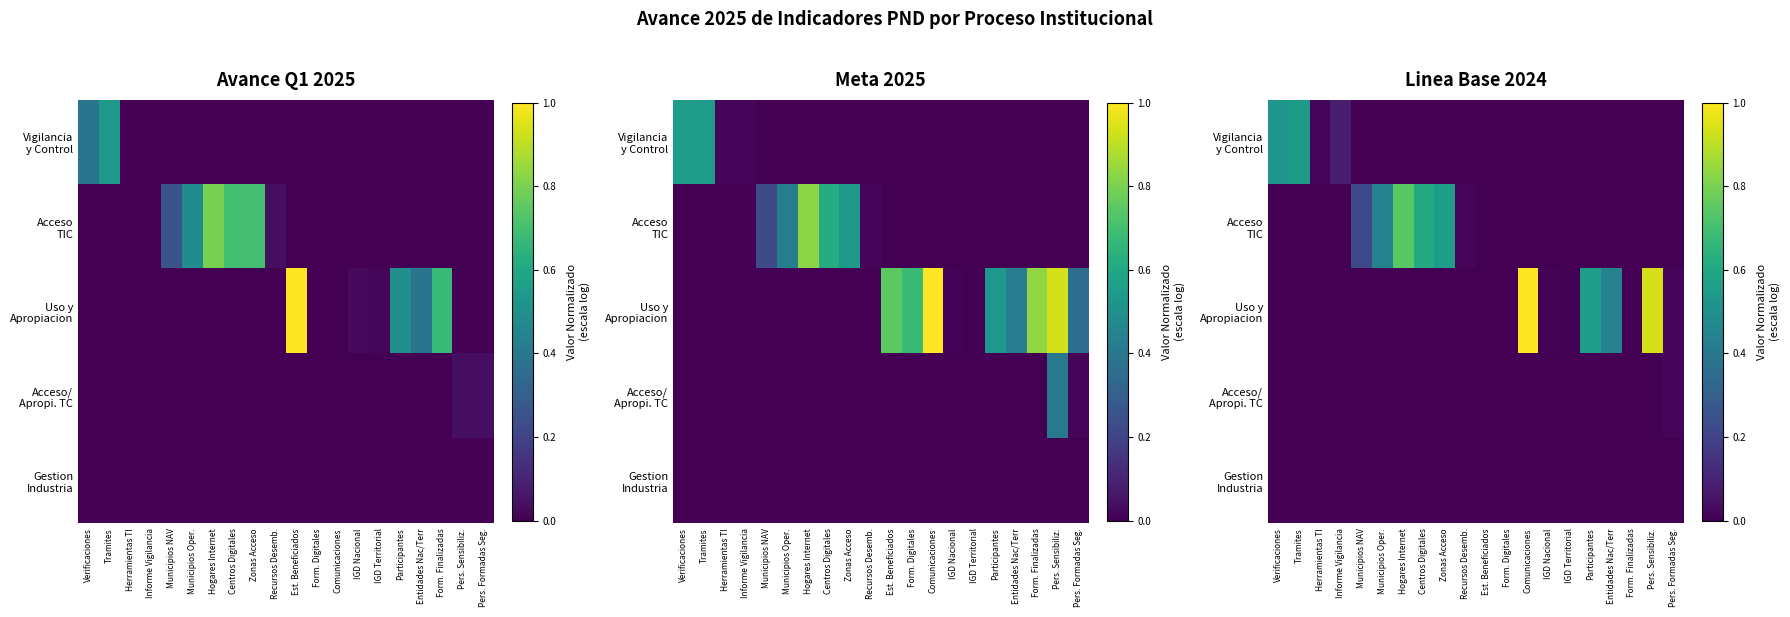

Which series has the widest spread of values?

Uso y Apropiacion